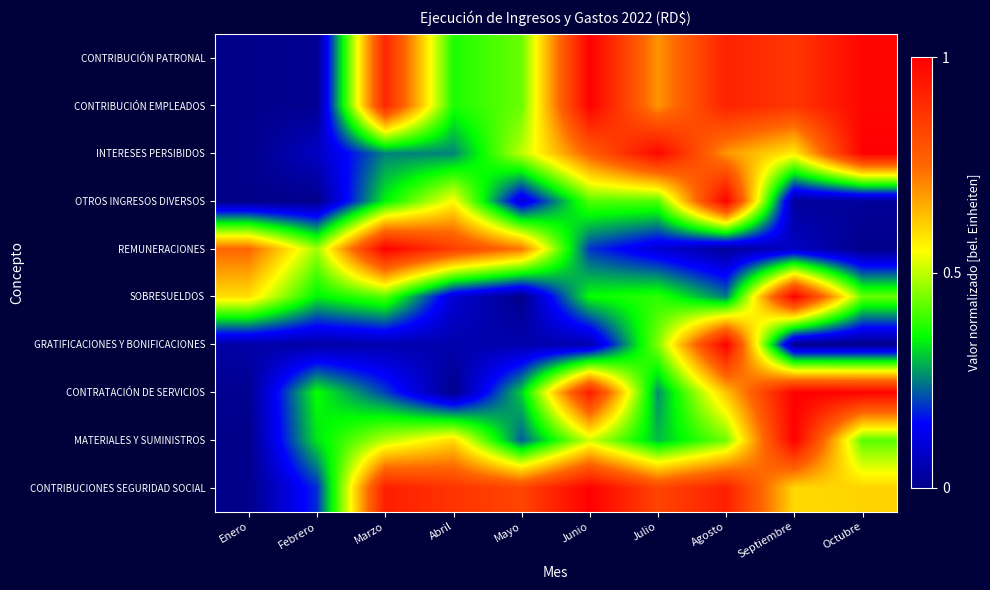

Which has a higher value, Mayo or Agosto?

Agosto